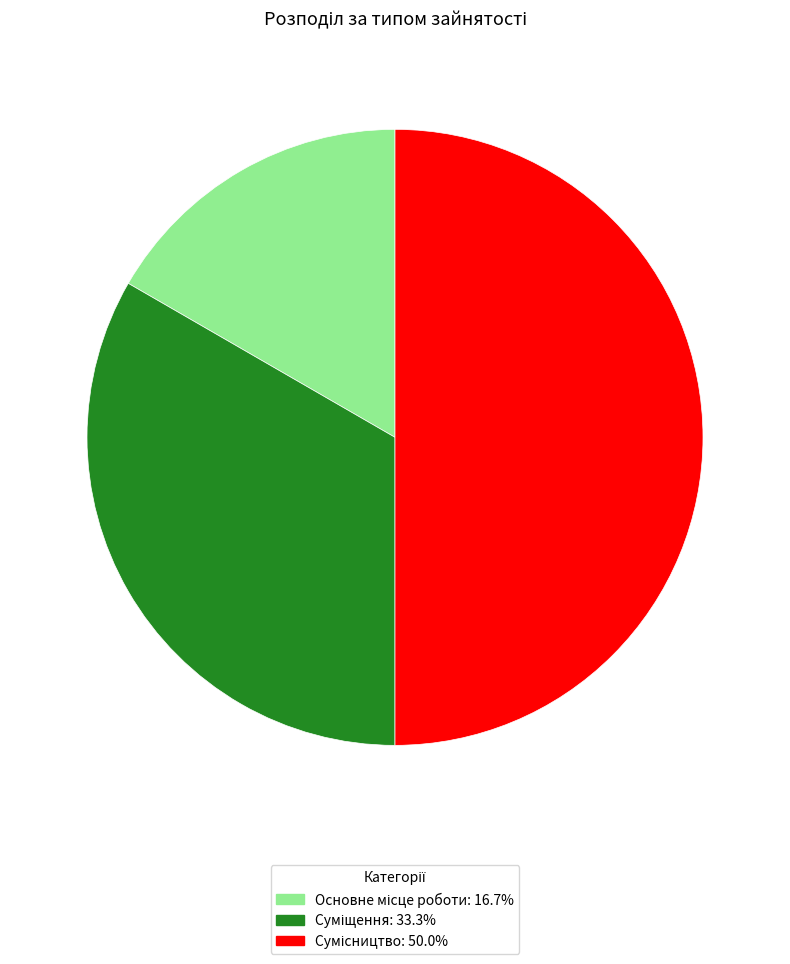

To the nearest percent, what is the difference between the Основне місце роботи and Суміщення slice percentages?

17%